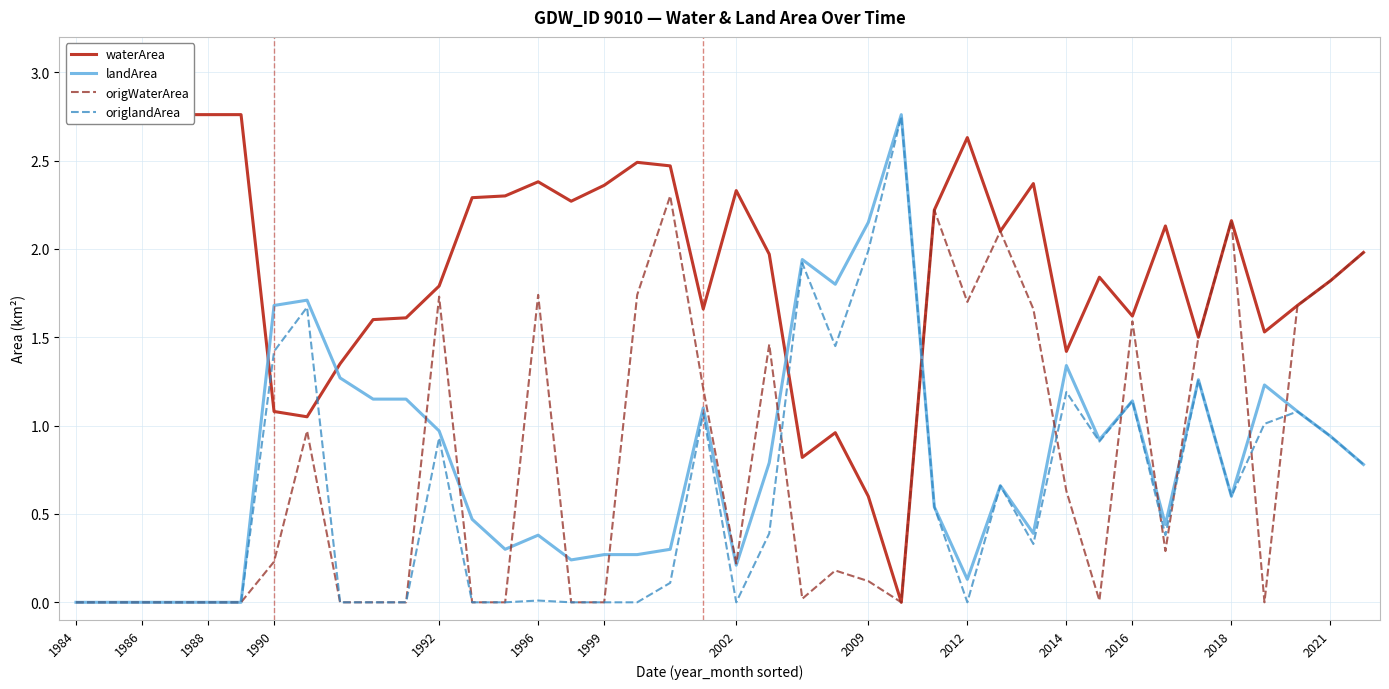

What is the difference between the maximum and minimum values in the origWaterArea series?

2.3